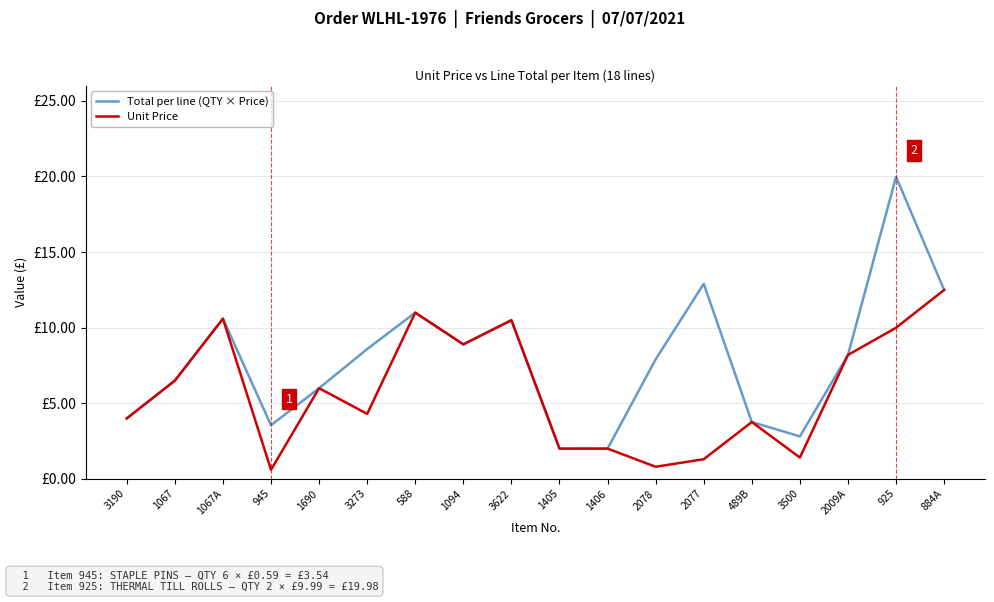

Is this an area chart (filled region under the line)?

No